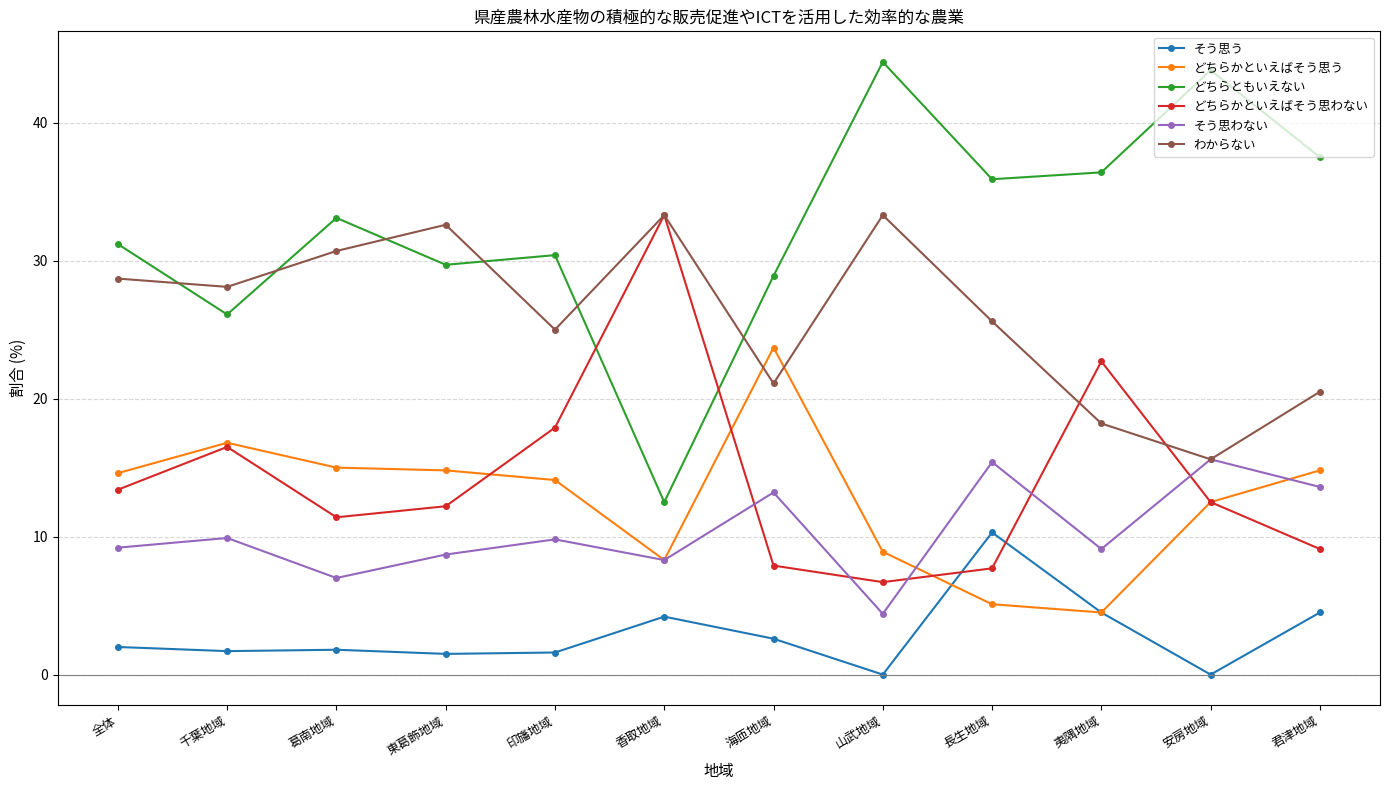

What is the difference between the highest and lowest values at 海匝地域?

26.3